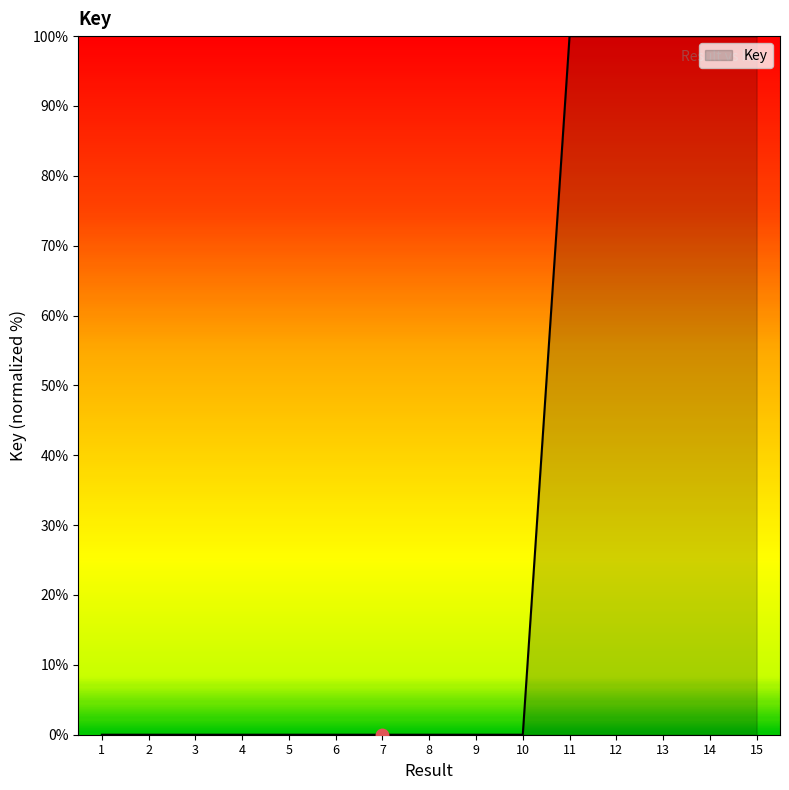

What is the greatest value displayed?

100.0